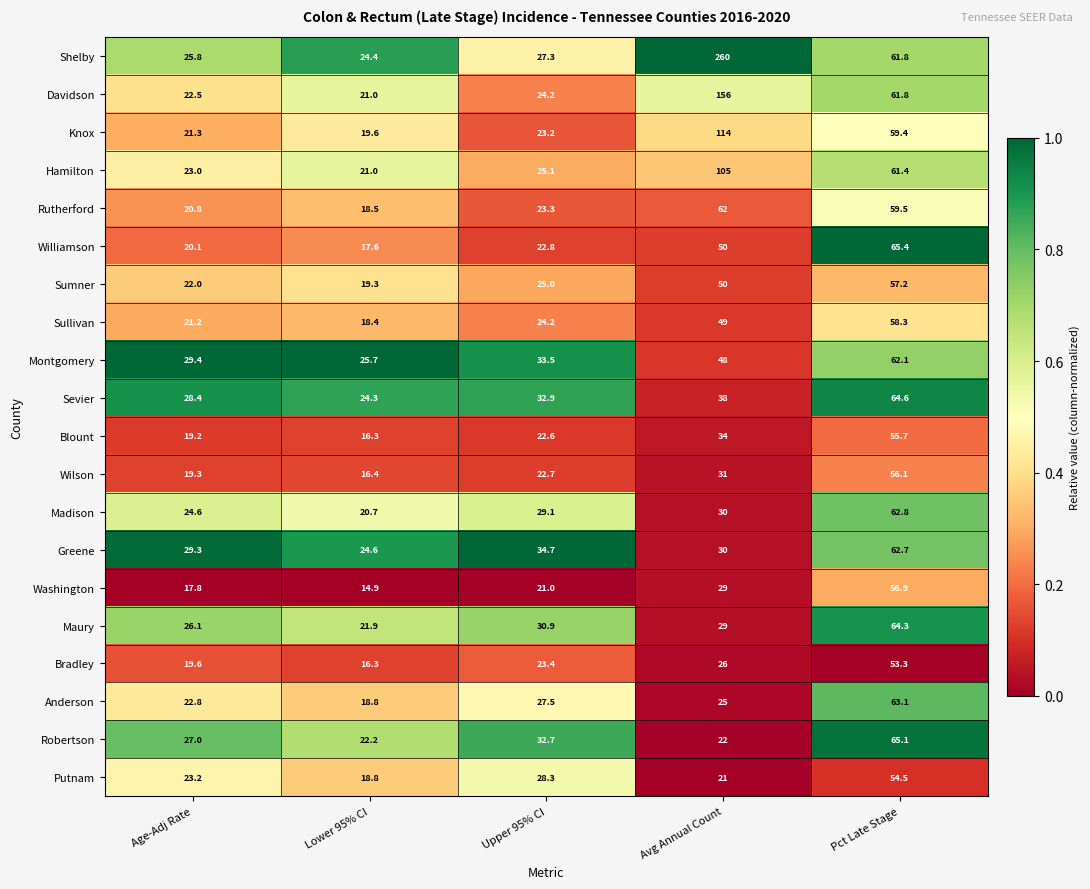

What is the difference between the highest and lowest values at Age-Adj Rate?

11.6